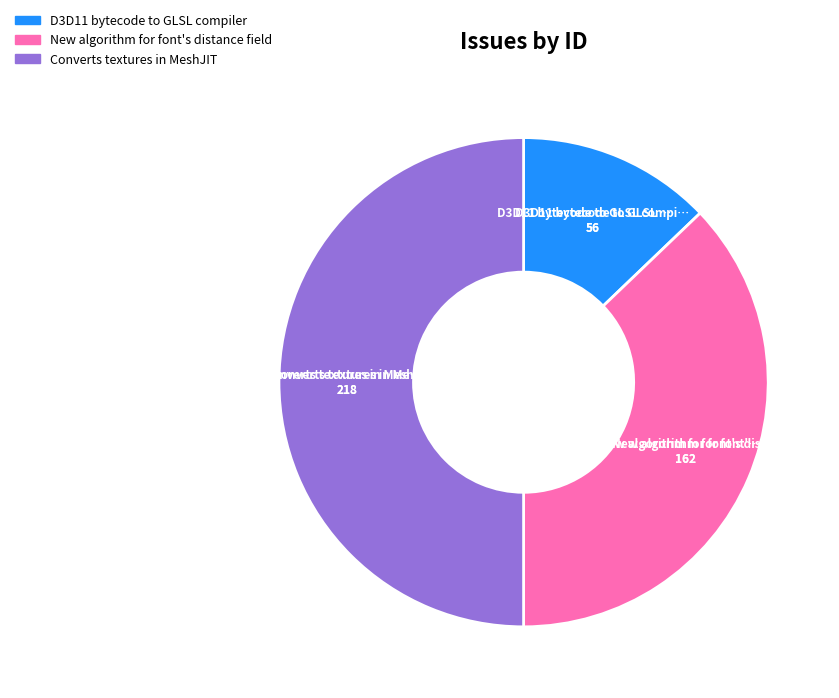

Rank the categories by value from lowest to highest.

D3D11 bytecode to GLSL compiler, New algorithm for font's distance field, Converts textures in MeshJIT